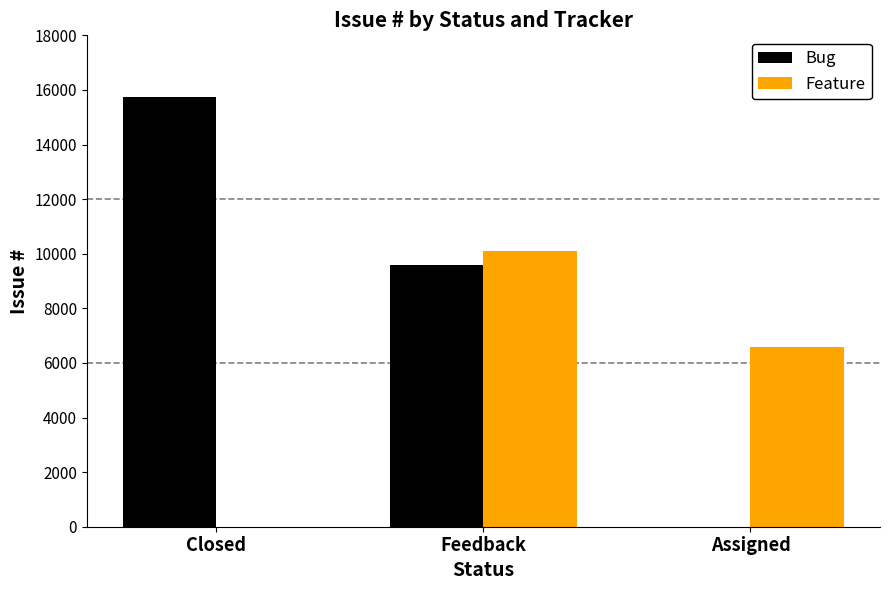

Which category has the highest value across all series?

Closed